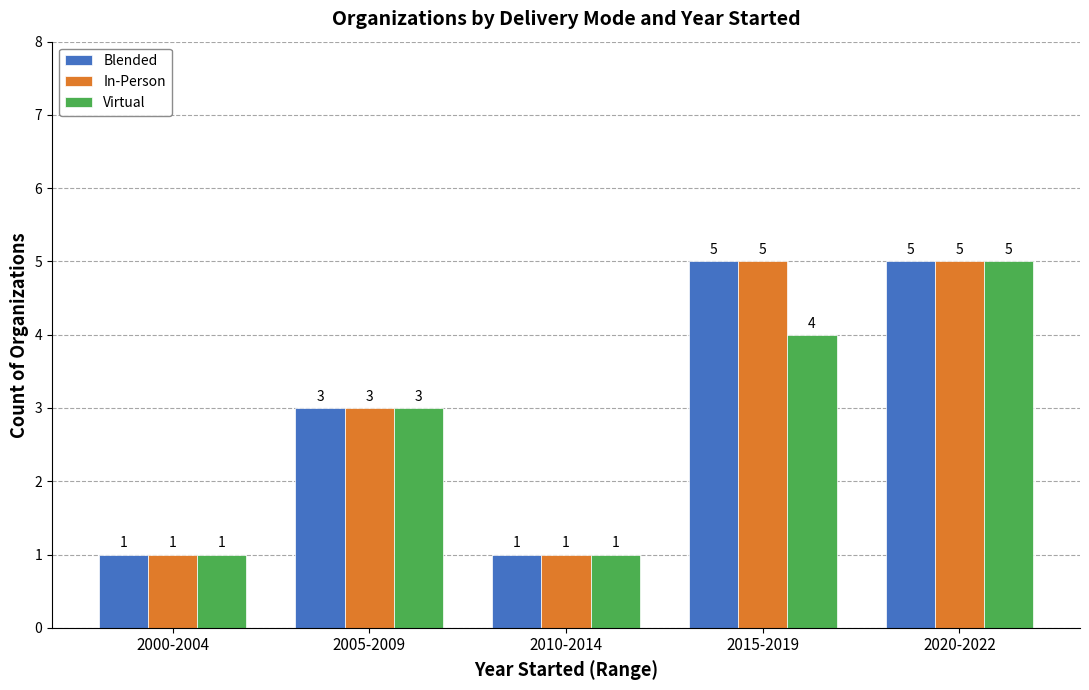

What is the greatest value displayed?

5